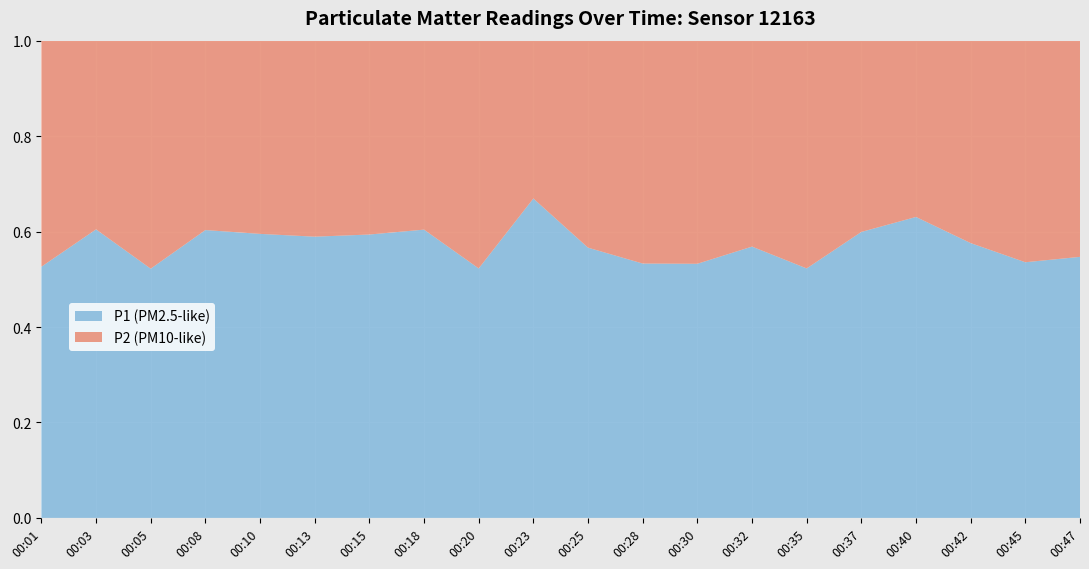

Reading left to right, extract all data points from this chart.

P1: 5.0	6.1	4.7	5.7	6.1	6.3	6.3	7.2	4.6	7.8	5.0	5.2	4.7	5.2	4.6	6.1	7.2	5.4	4.5	5.5
P2: 4.5	4.0	4.3	3.8	4.2	4.4	4.3	4.7	4.2	3.9	3.8	4.5	4.1	4.0	4.2	4.1	4.2	4.0	3.9	4.5